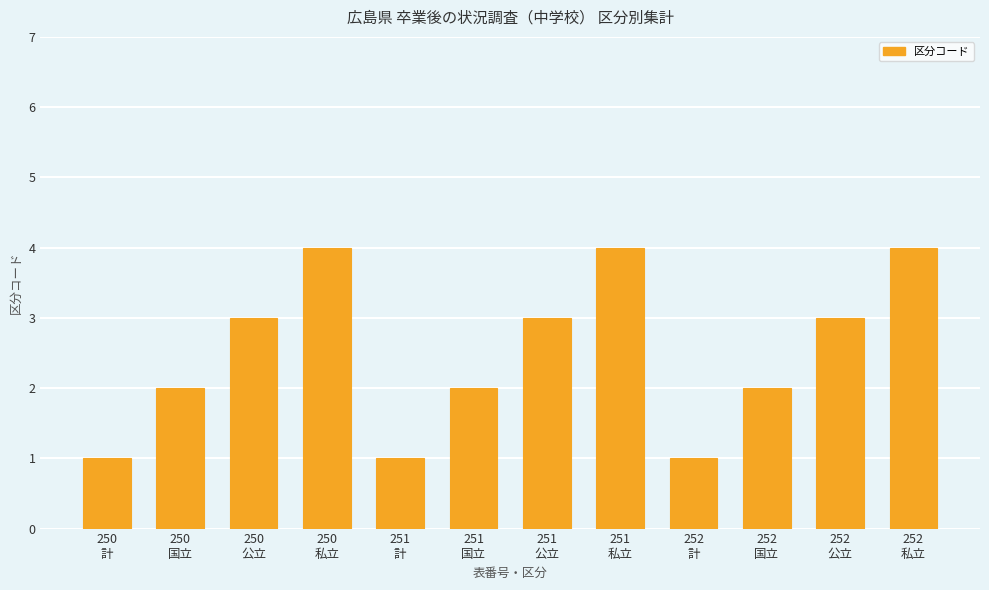

What is the difference between the second highest and minimum values?

3